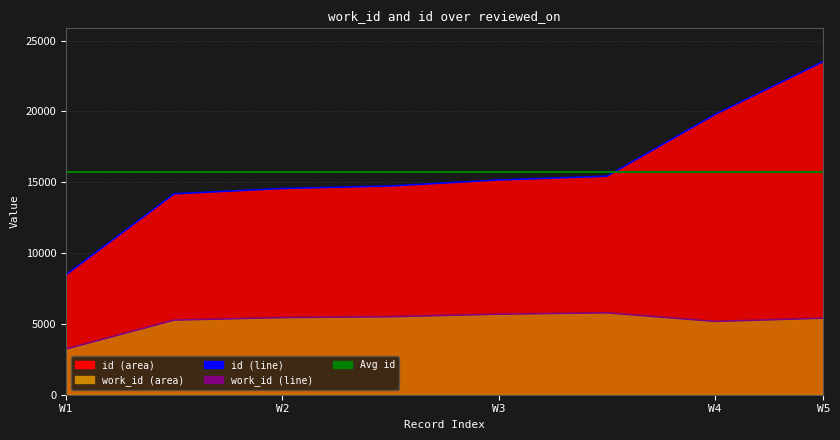

Which series has the largest range (max minus min)?

id